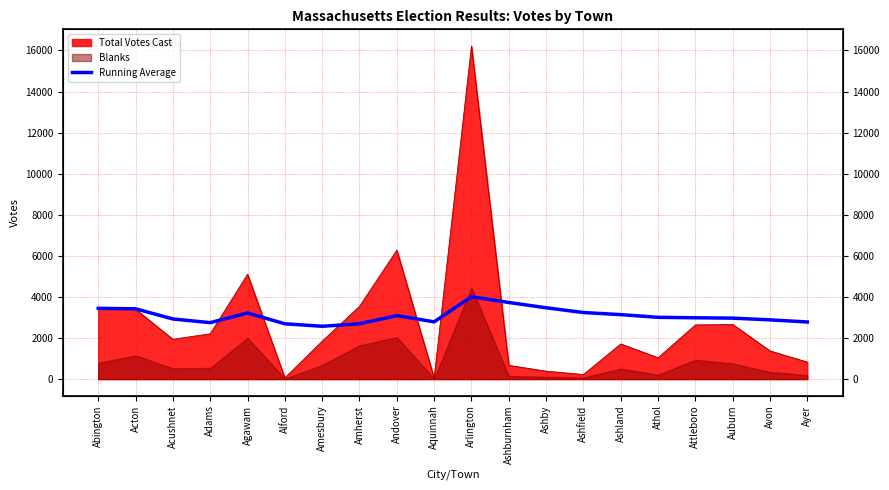

What is the sum of the values at Andover and Ashfield?

6329.8